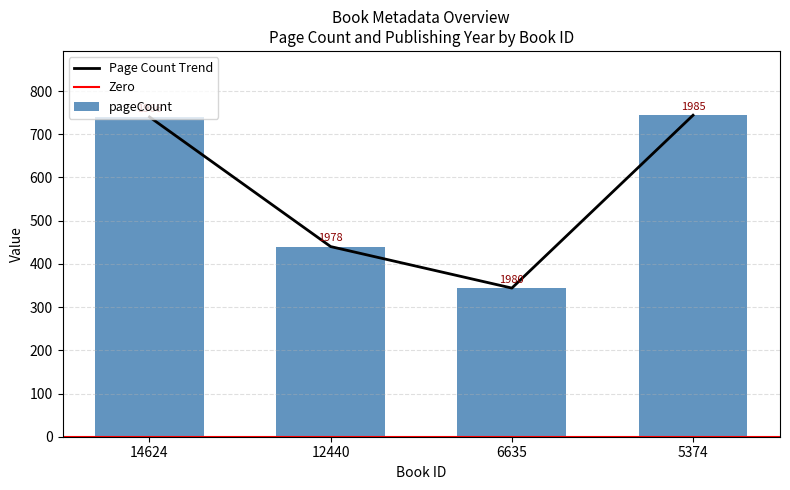

How many data points are above 740?

1